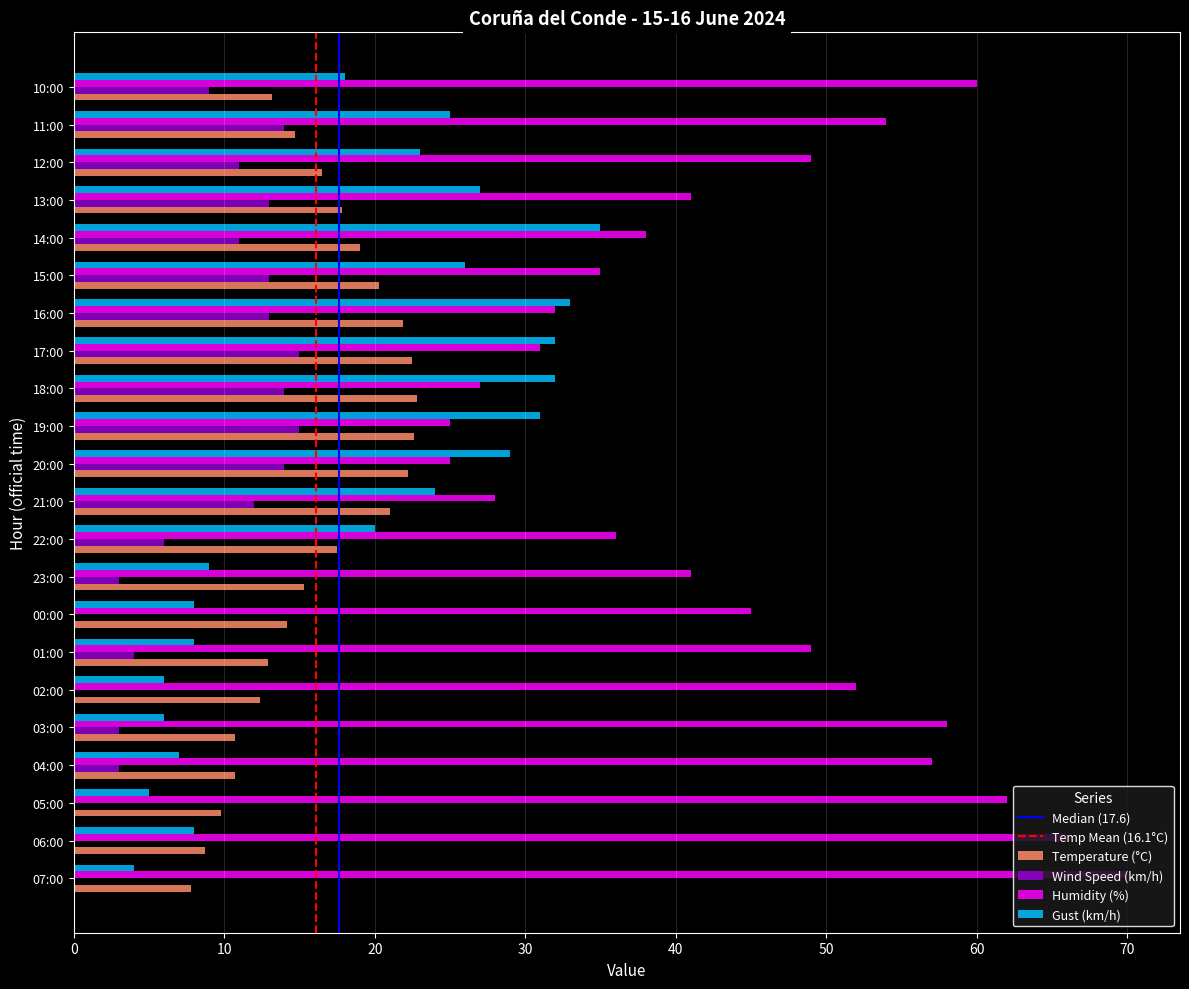

What is the sum of all Temperature (°C) values?

354.5